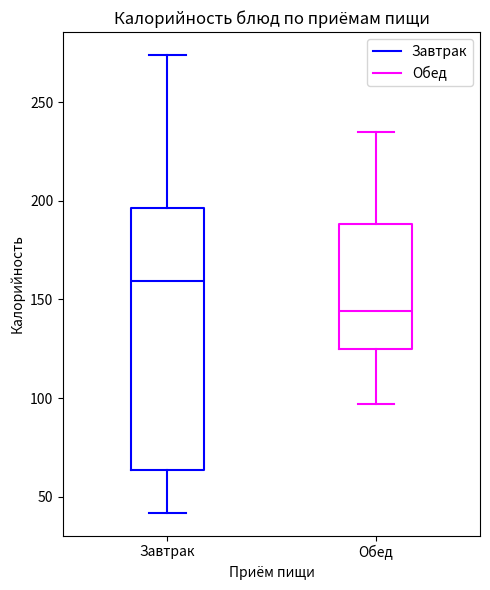

Which box is the tallest, from its lower edge to its upper edge?

Завтрак